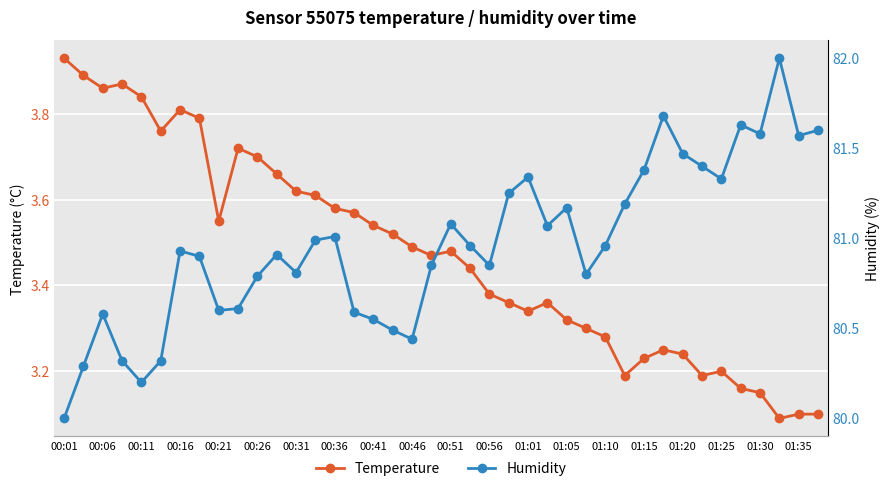

What are all the series names shown in the legend?

Temperature, Humidity